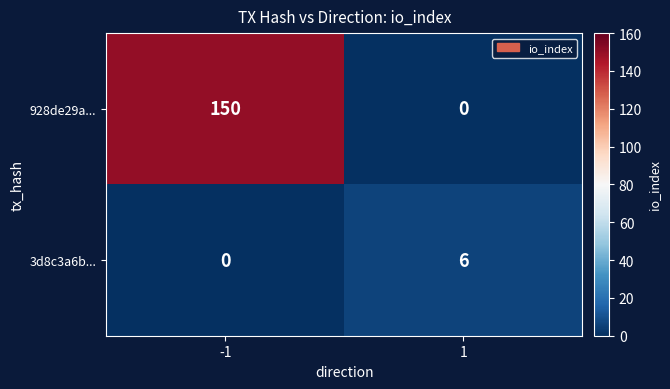

Reading left to right, transcribe all the data shown in this chart.

928de29a...: -1=150	1=0
3d8c3a6b...: -1=0	1=6